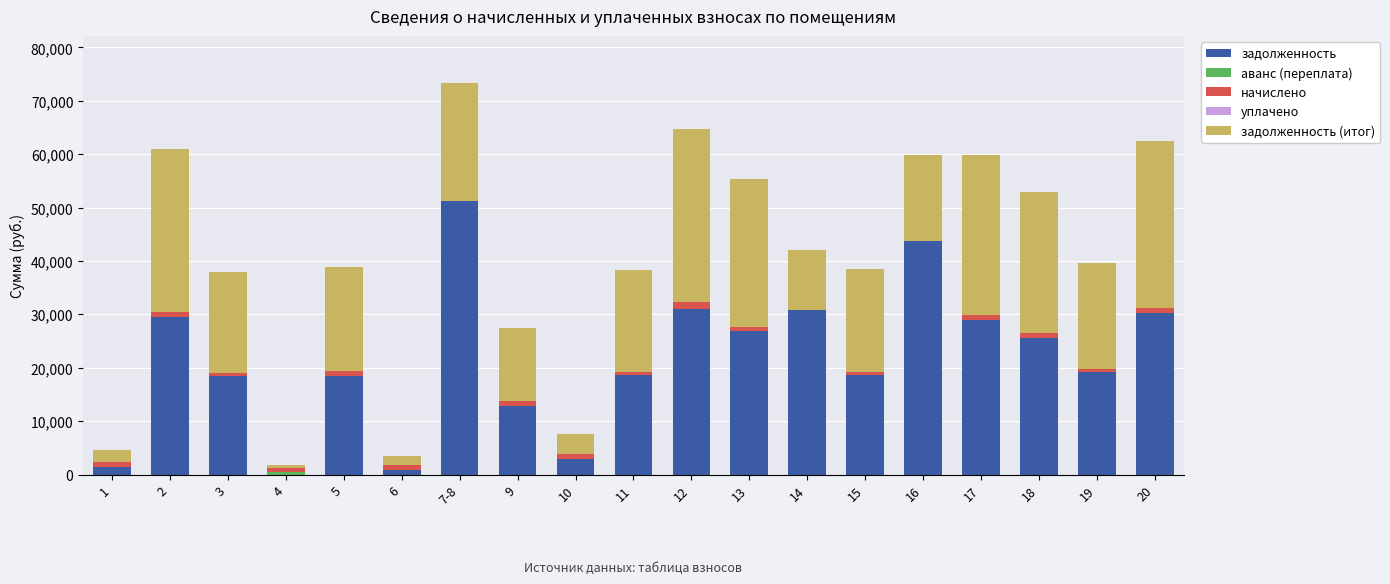

The задолженность series shows 2864.4 at 10. True or false?

True